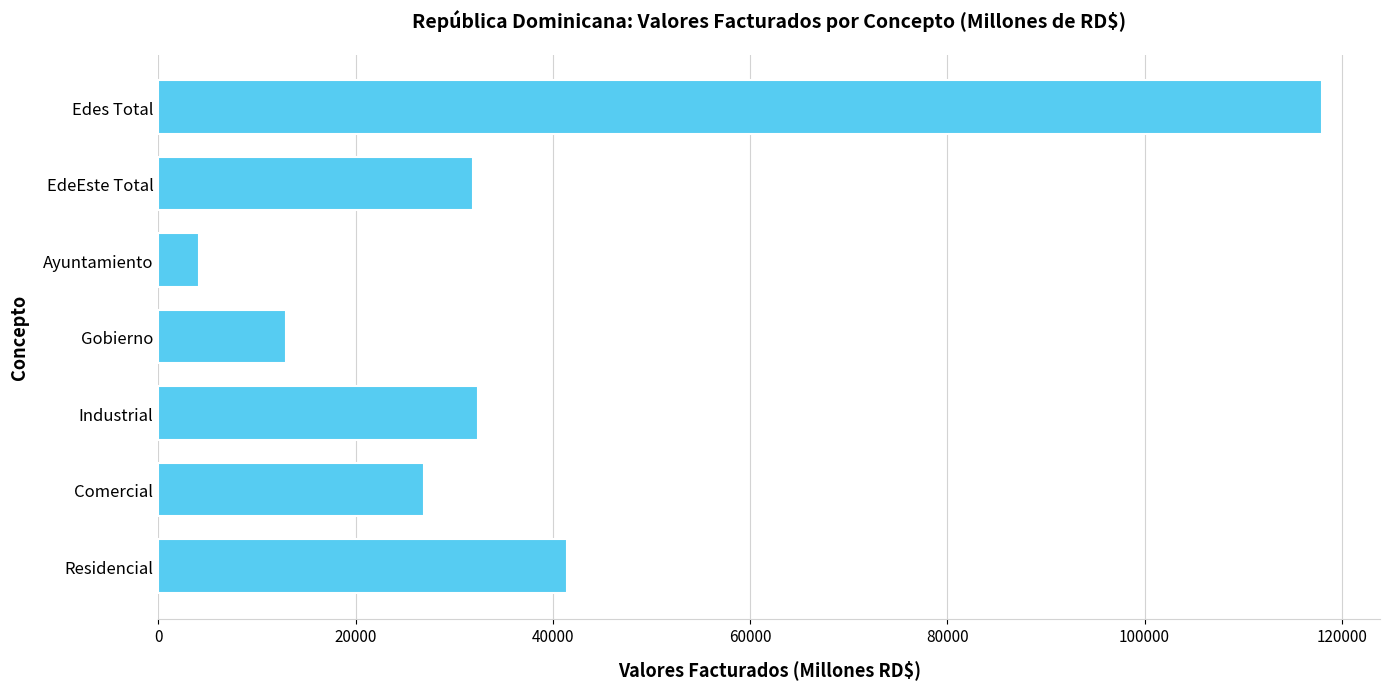

How many values are below 31930?

3